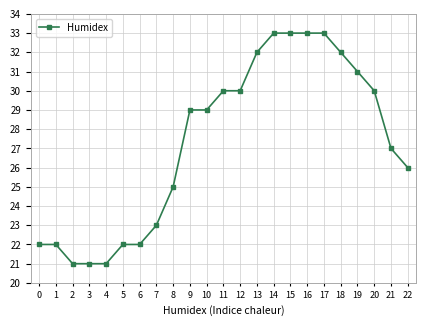

Is it true that the value at 2 is 21?

True